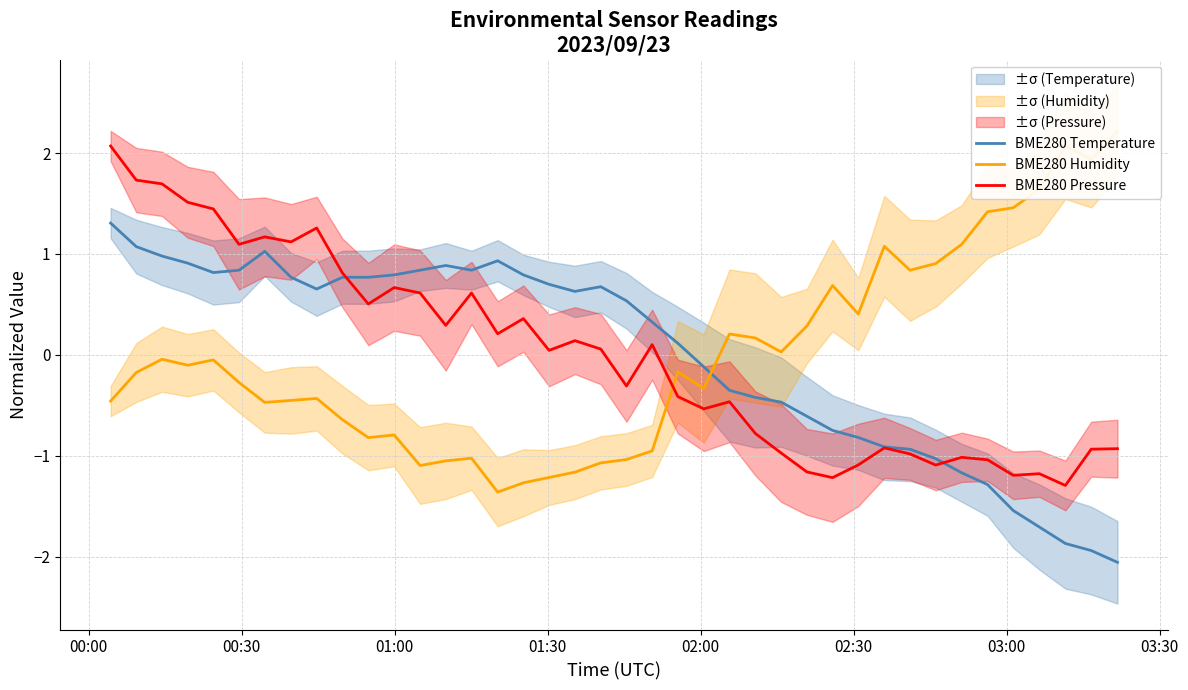

How many series are shown in this chart?

3